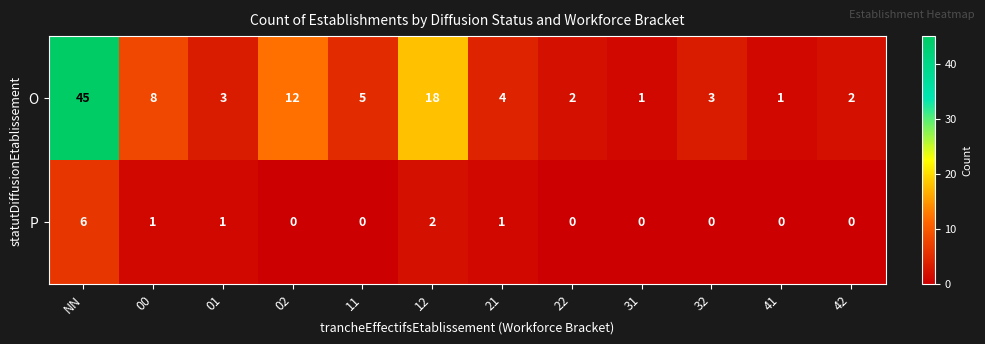

Is it true that O equals 20 at 02?

False